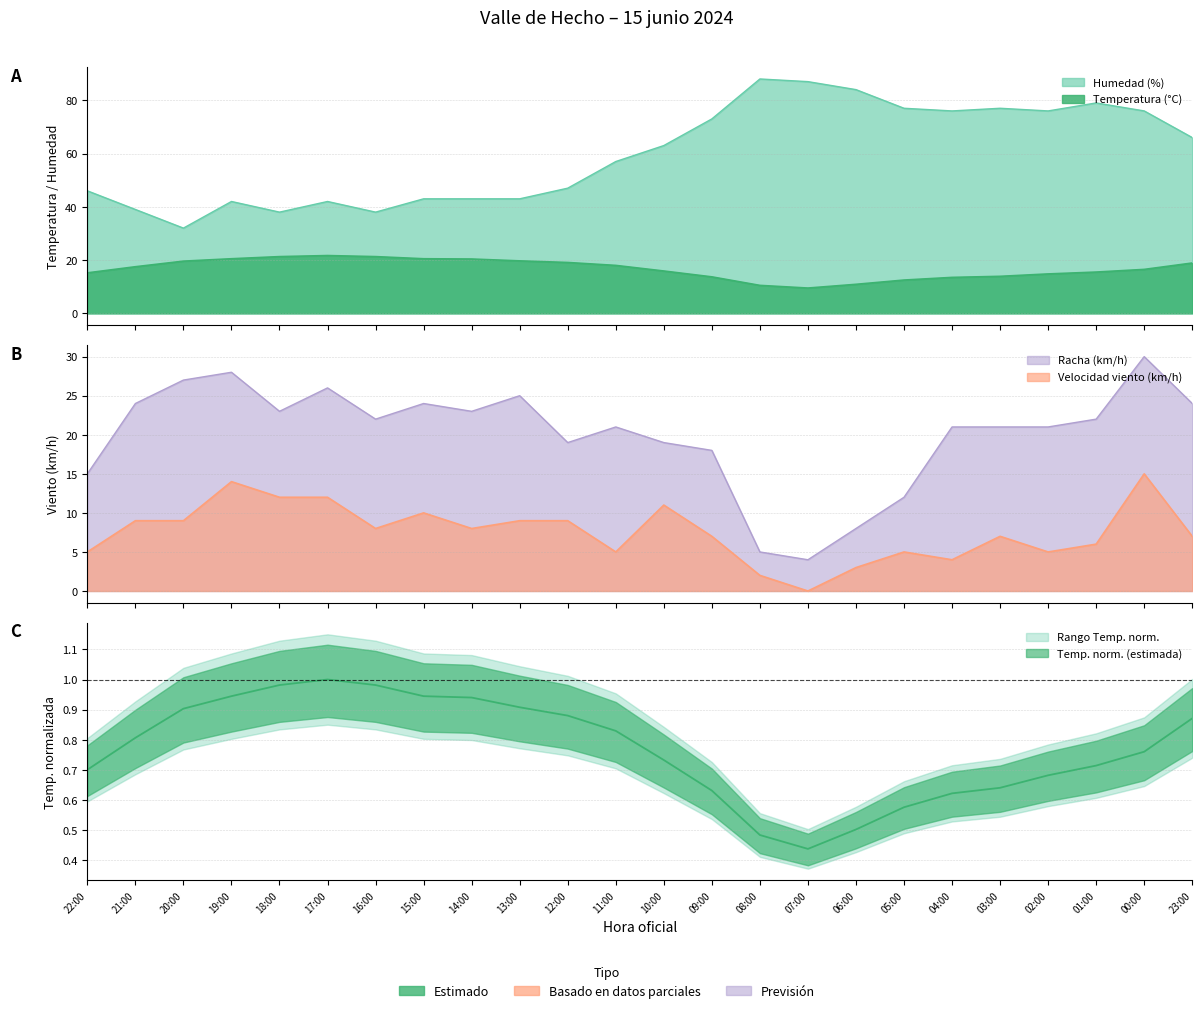

How many times do Racha (km/h) and Temperatura (°C) cross each other?

5